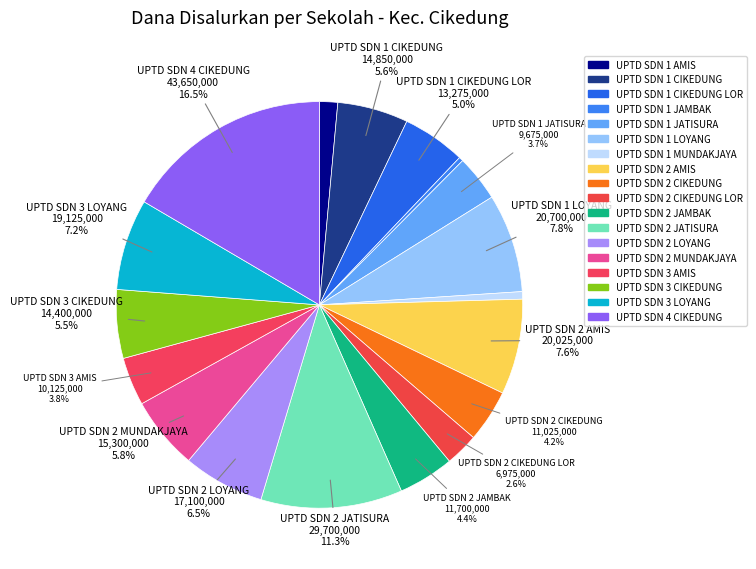

To the nearest percent, what is the average slice percentage?

6%